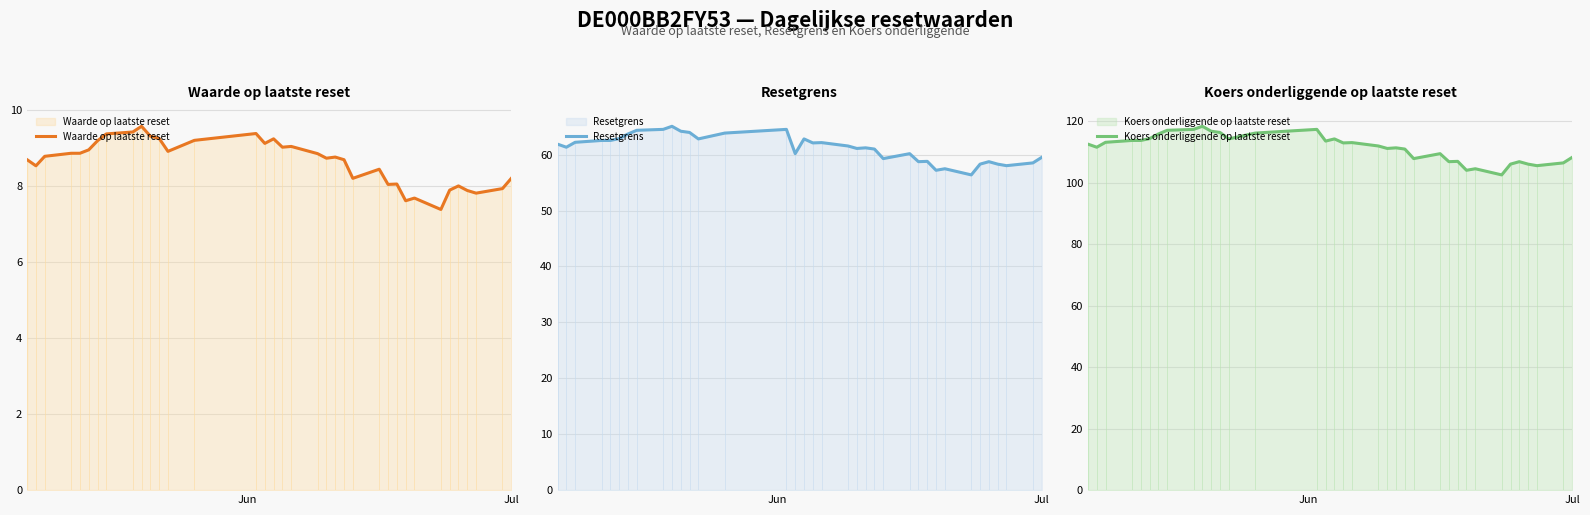

What is the maximum value for Waarde op laatste reset?

9.6